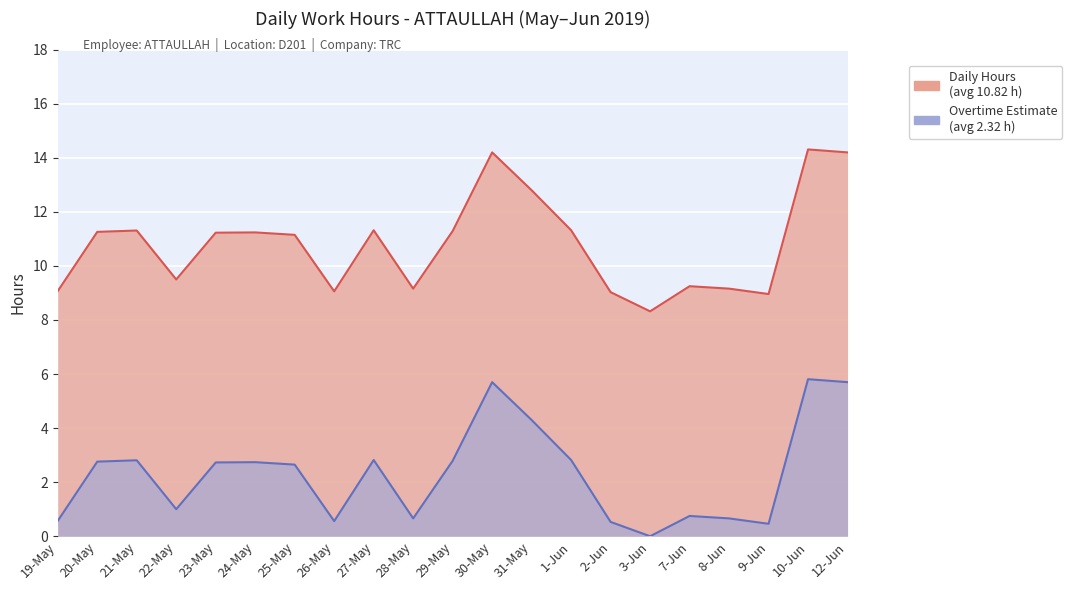

Between 24-May and 28-May, which is larger?

24-May